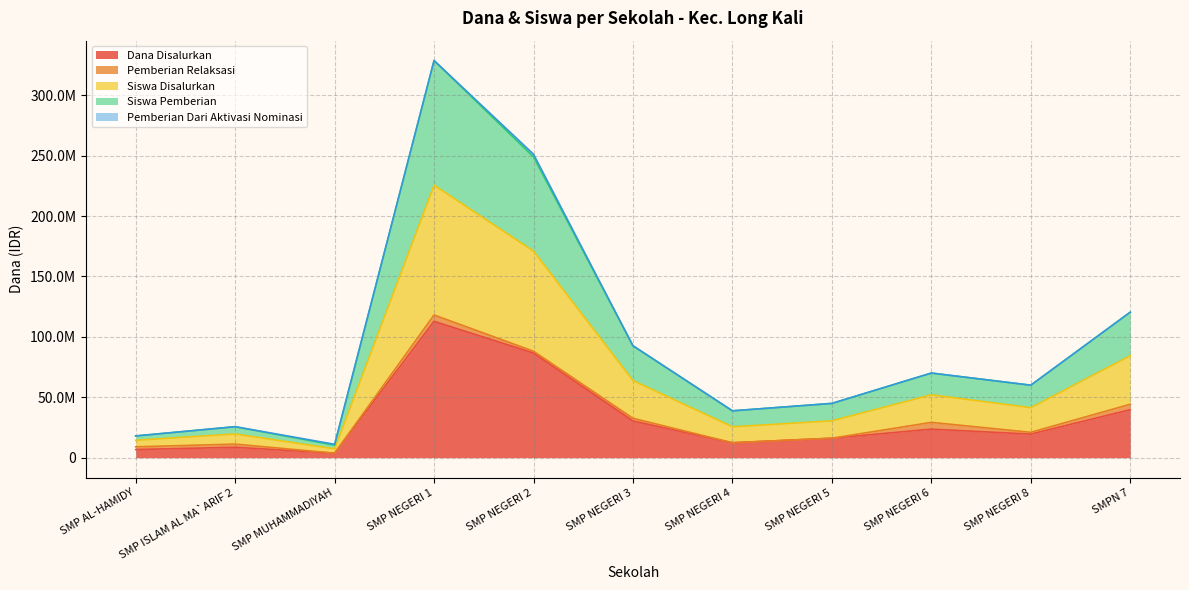

True or false: Siswa Pemberian and Siswa Disalurkan cross at least once.

False